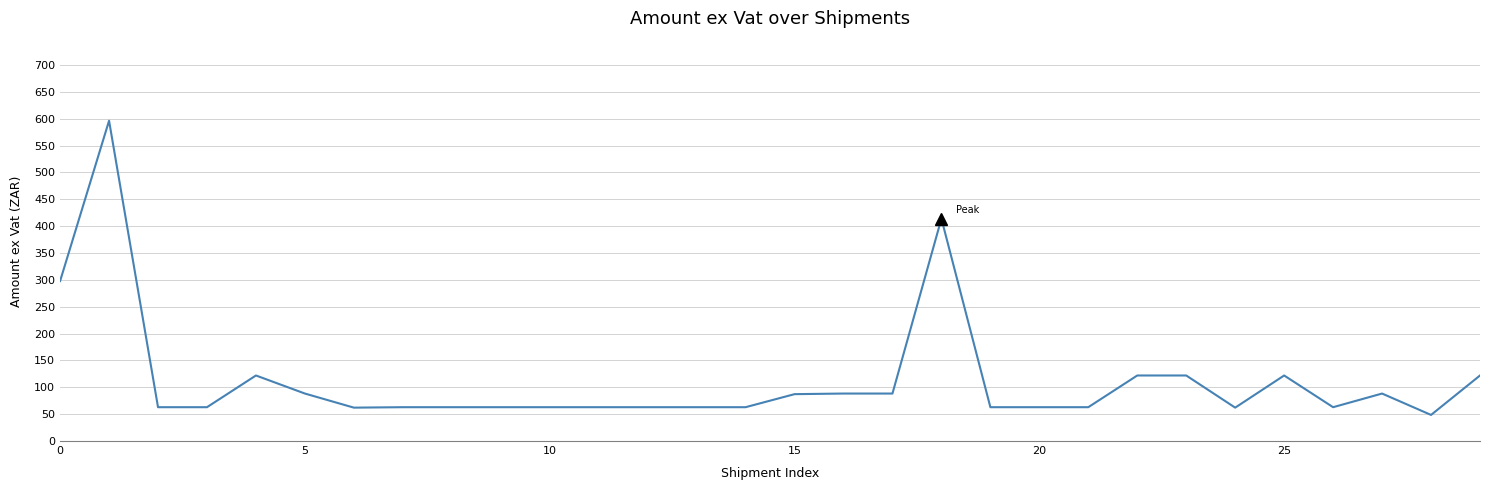

How many lines are shown in the chart?

1